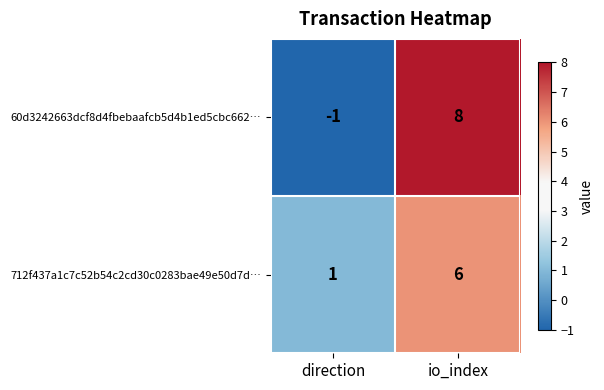

At which category is the sum across all series the highest?

io_index